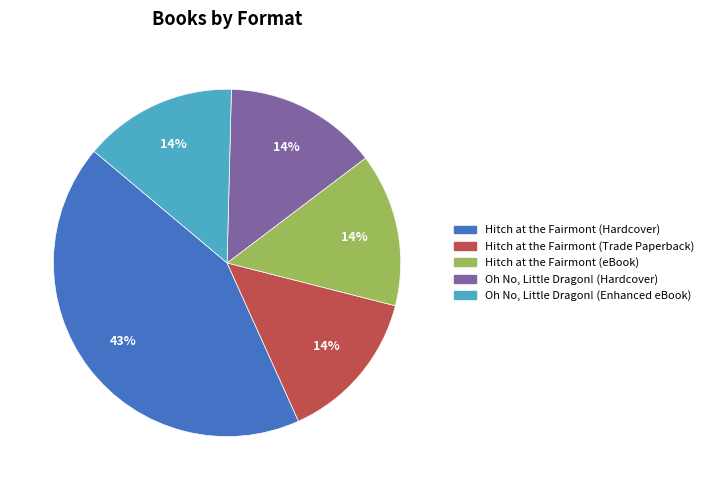

Is it true that Hitch at the Fairmont (Hardcover) is 56% of the pie?

False